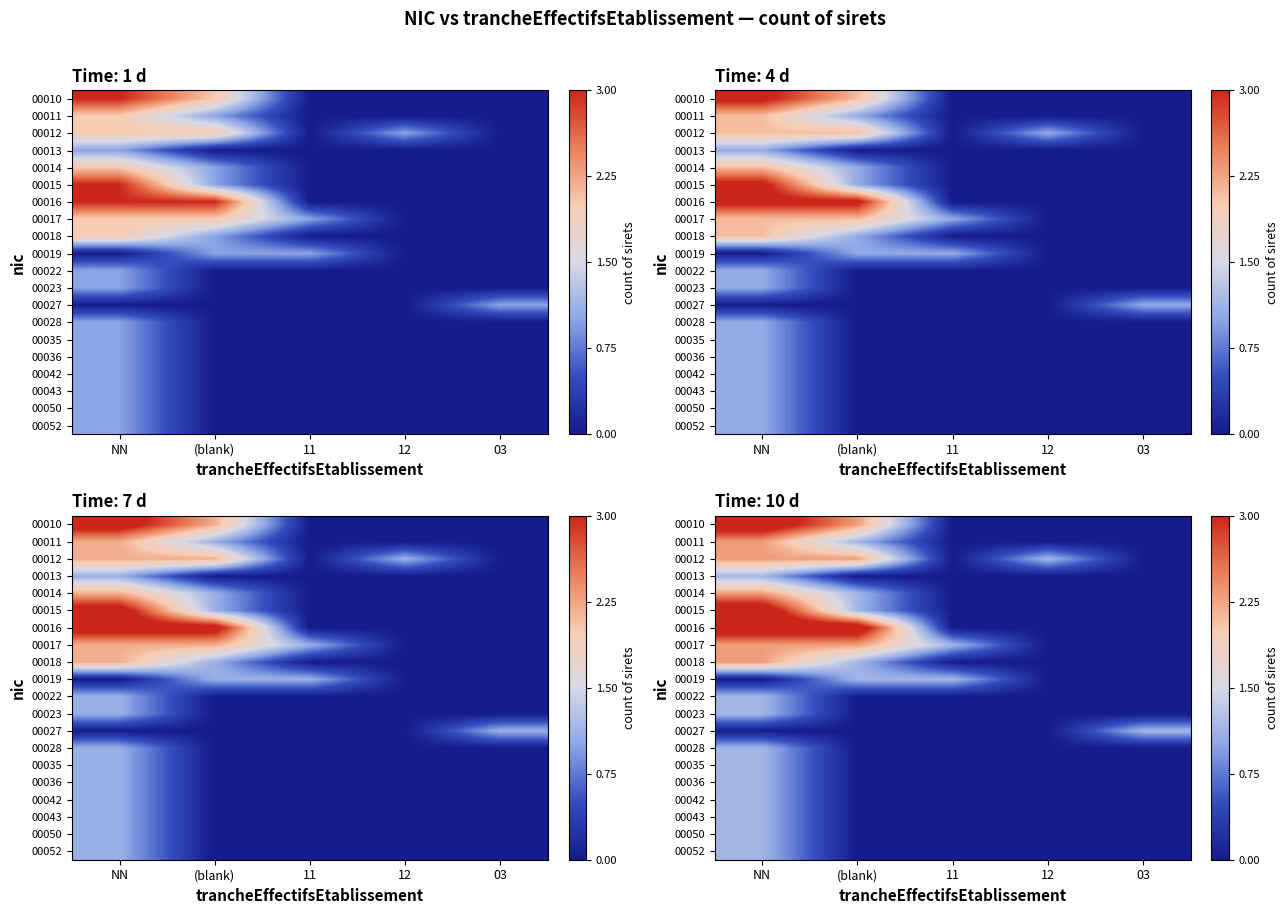

What is the difference between the highest and lowest values at 03?

1.1